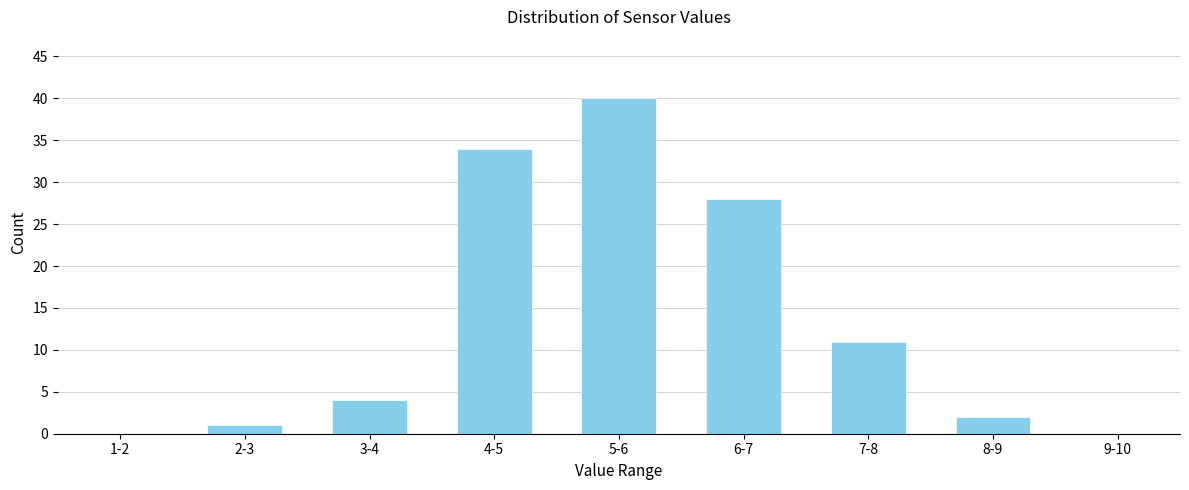

Reading right to left, extract all data points from this chart.

9-10=0	8-9=2	7-8=11	6-7=28	5-6=40	4-5=34	3-4=4	2-3=1	1-2=0